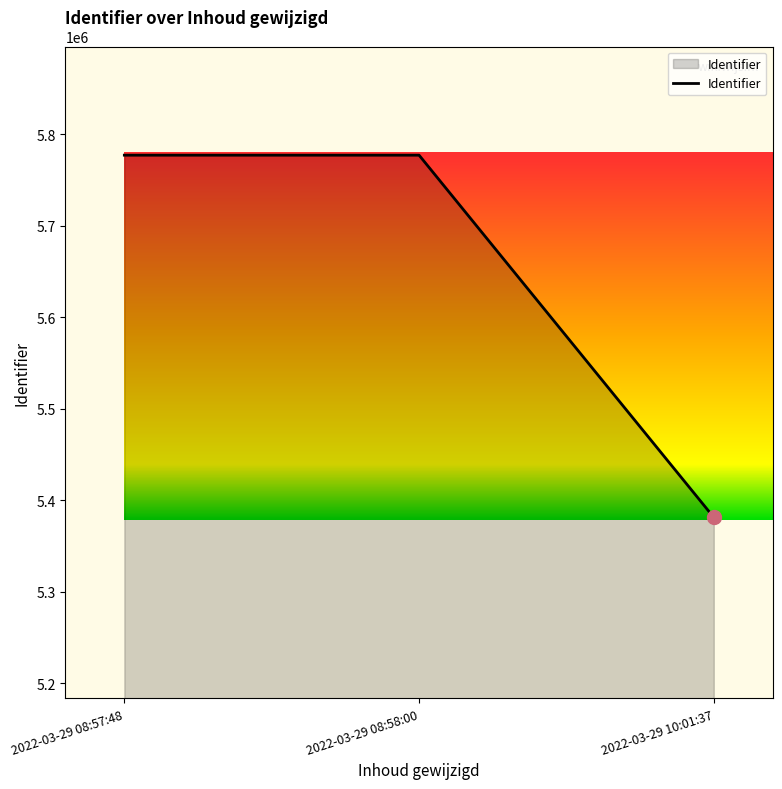

What is the minimum value shown in the chart?

5381437